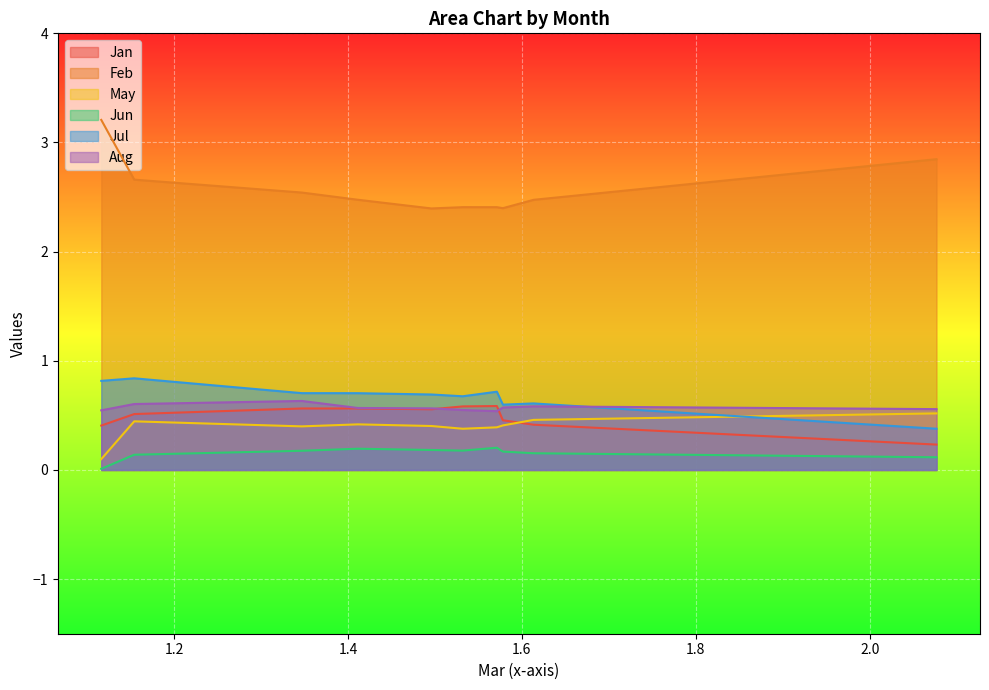

What is the sum of all Jan values?

4.9